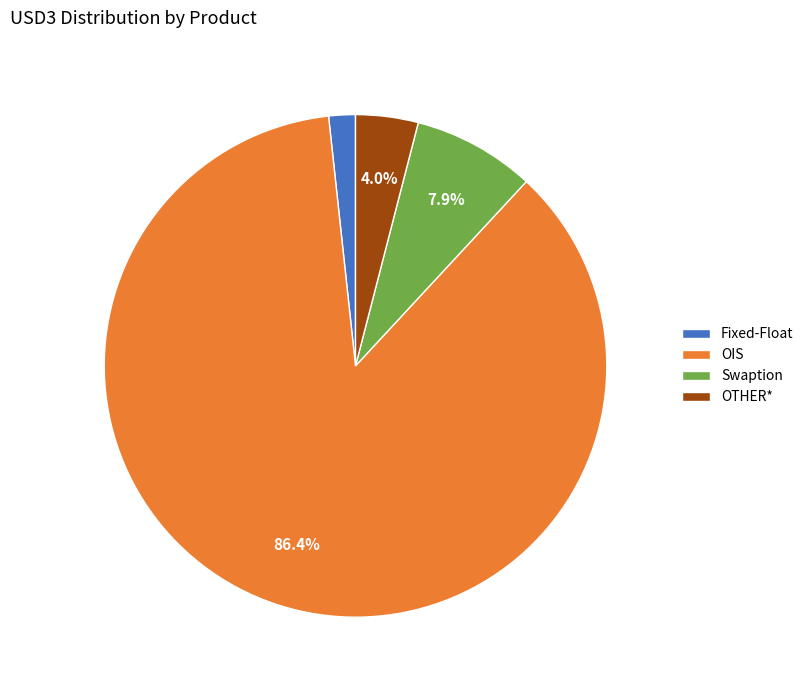

How many segments does this pie chart have?

4